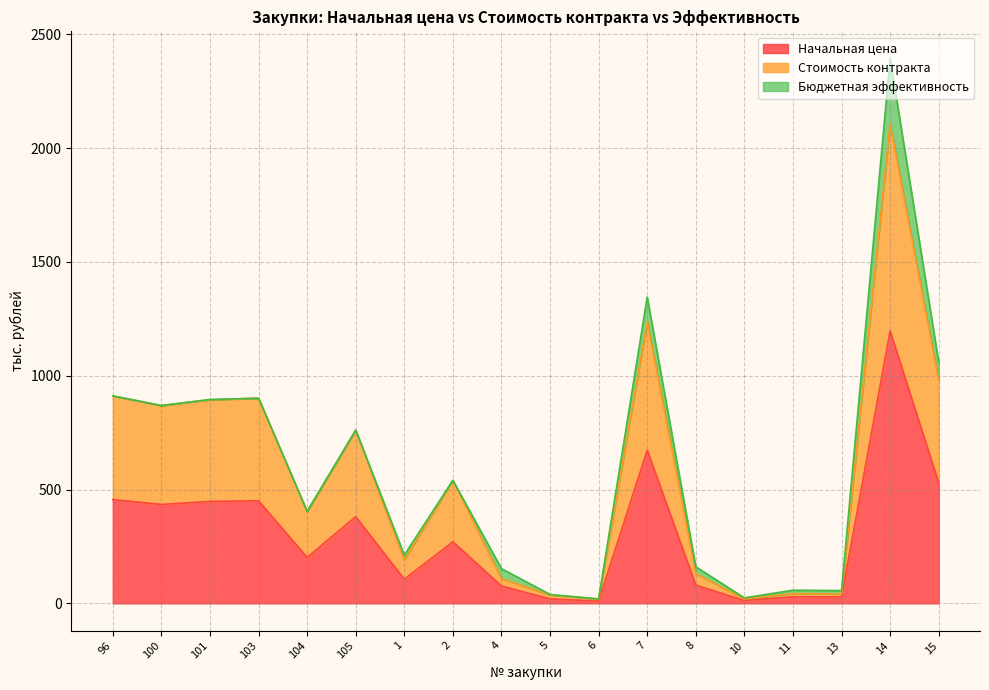

How many data points in Стоимость контракта are above 540?

9